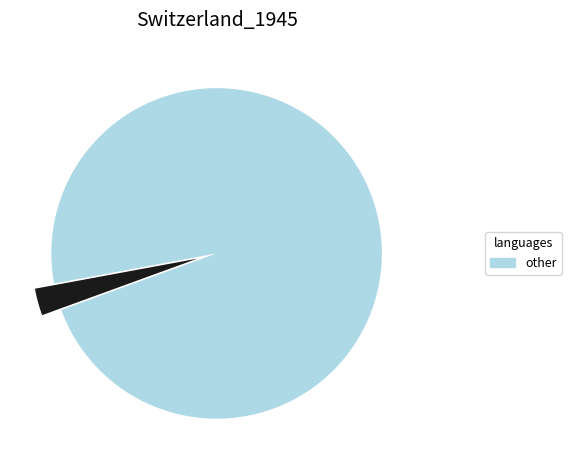

How many segments does this pie chart have?

2